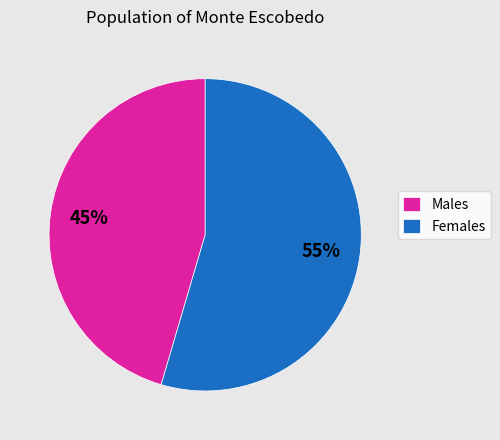

Which category accounts for the majority?

Females